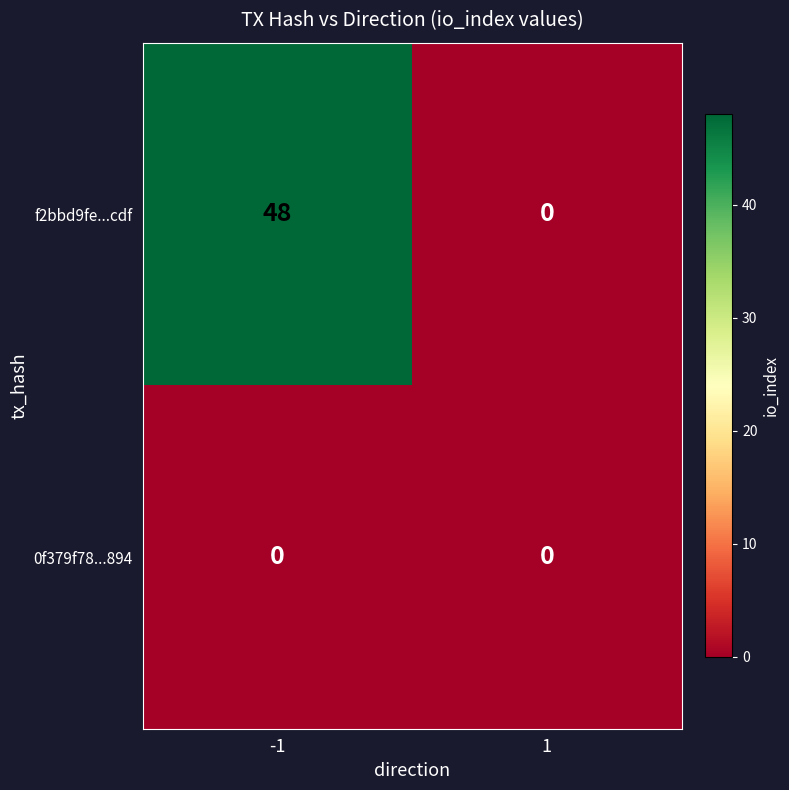

Rank the series by their maximum value, from highest to lowest.

f2bbd9fe...cdf, 0f379f78...894